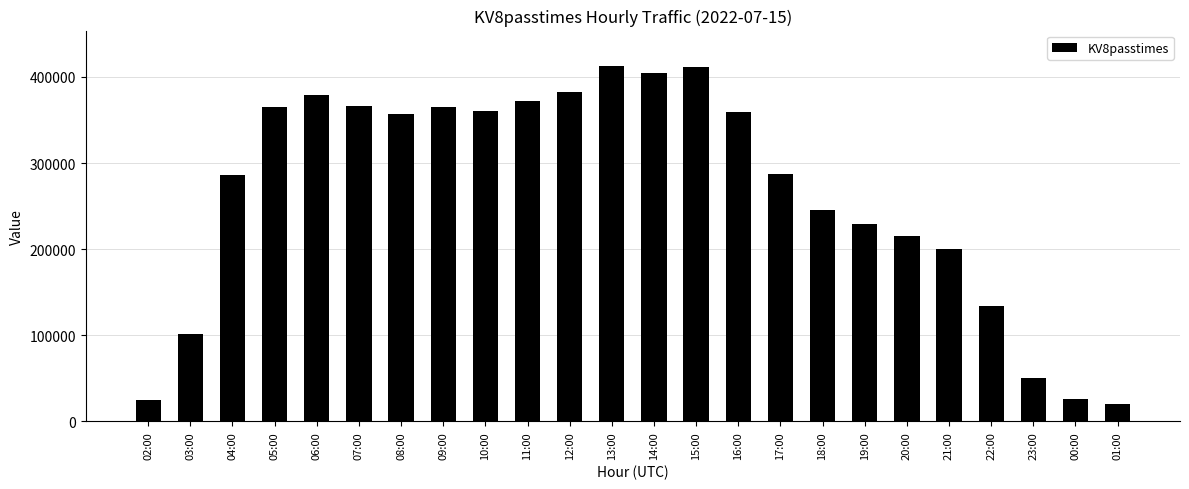

Between 05:00 and 15:00, which is larger?

15:00